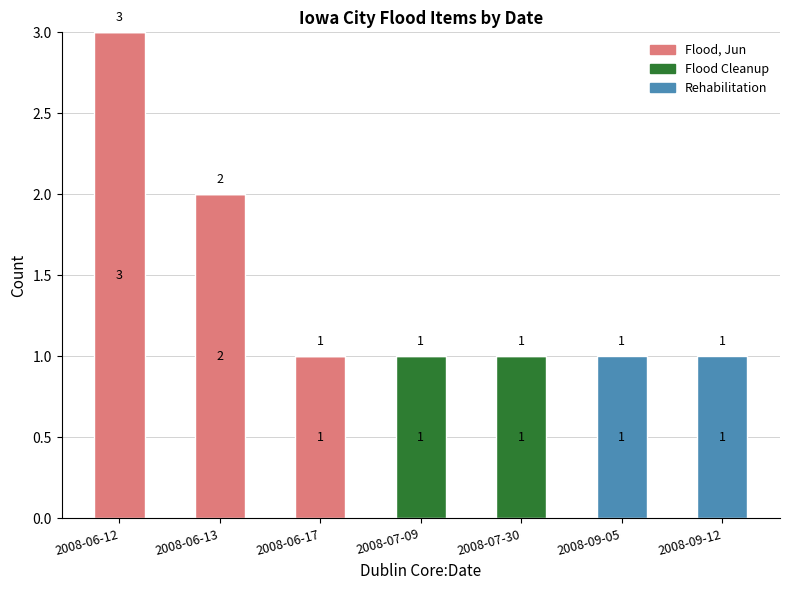

Reading left to right, list the values for the Flood, Jun series.

2008-06-12=3	2008-06-13=2	2008-06-17=1	2008-07-09=0	2008-07-30=0	2008-09-05=0	2008-09-12=0